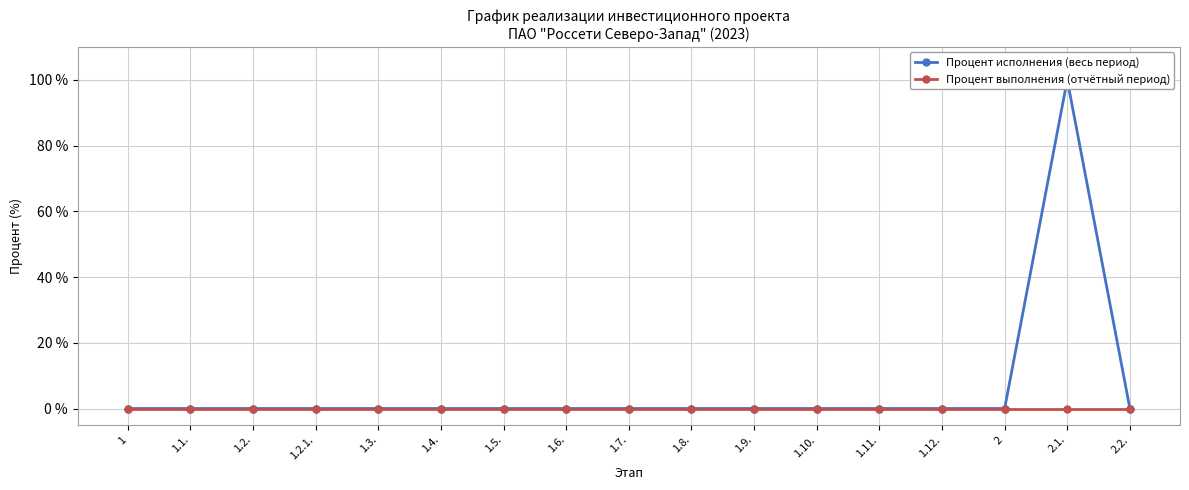

How many data points in Процент исполнения (весь период) are above 0?

1